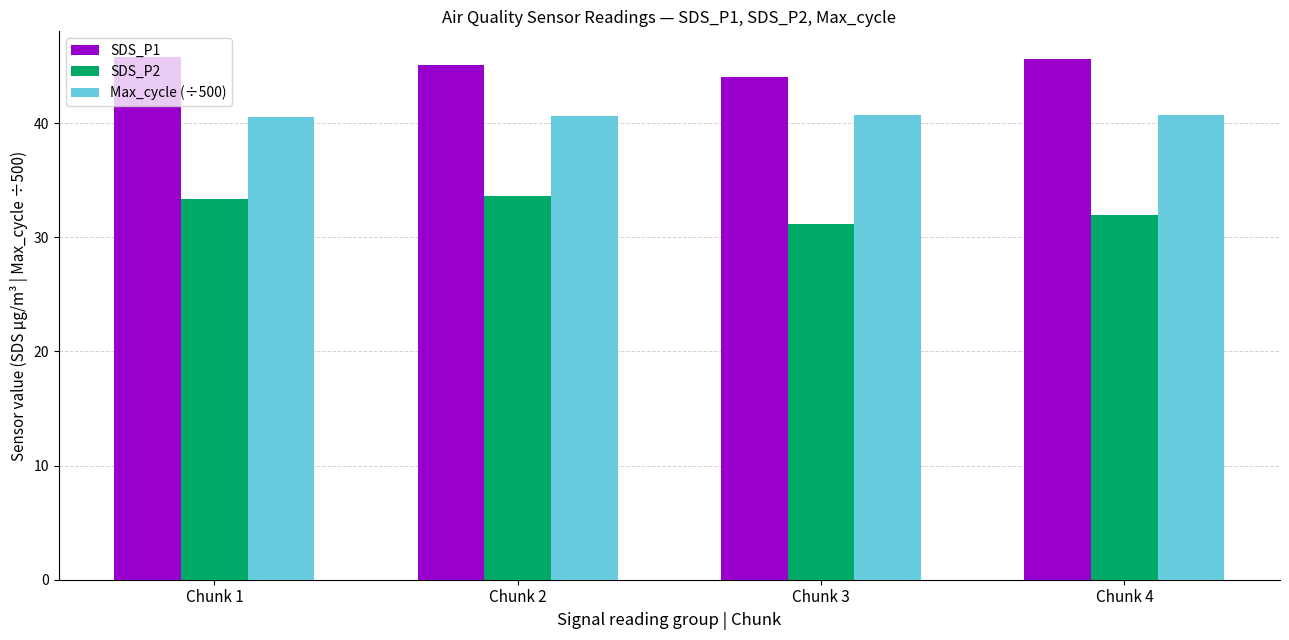

The SDS_P2 series shows 33.4 at Chunk 1. True or false?

True